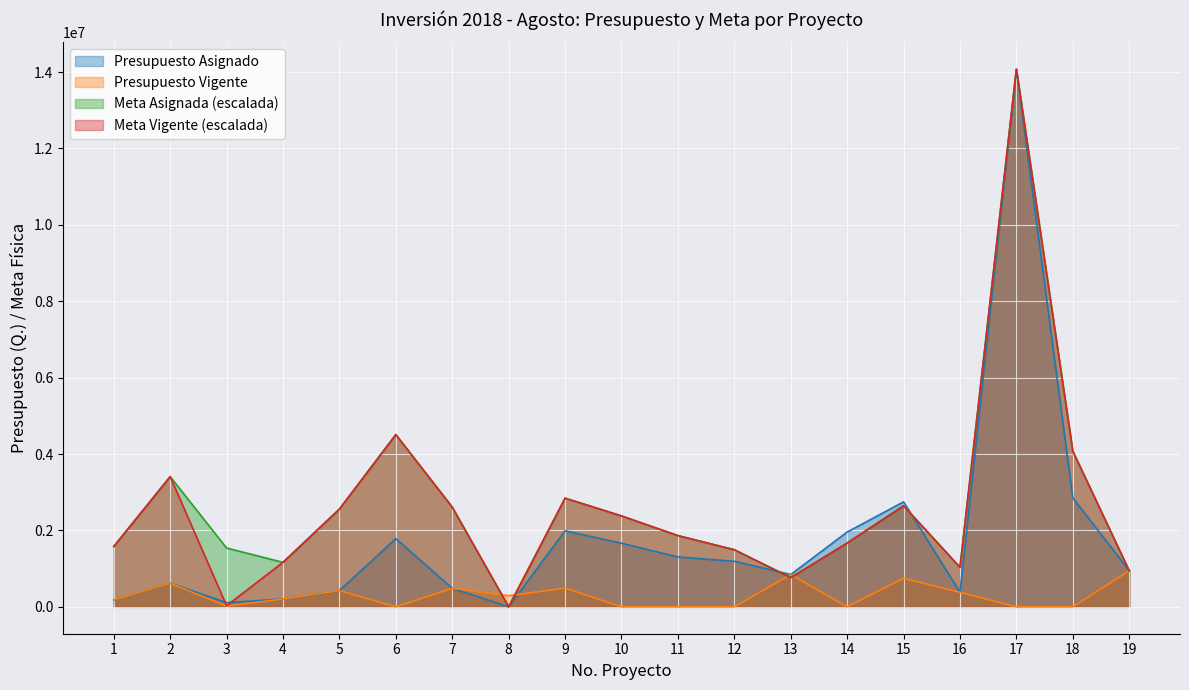

True or false: Presupuesto Asignado and Presupuesto Vigente cross at least once.

True